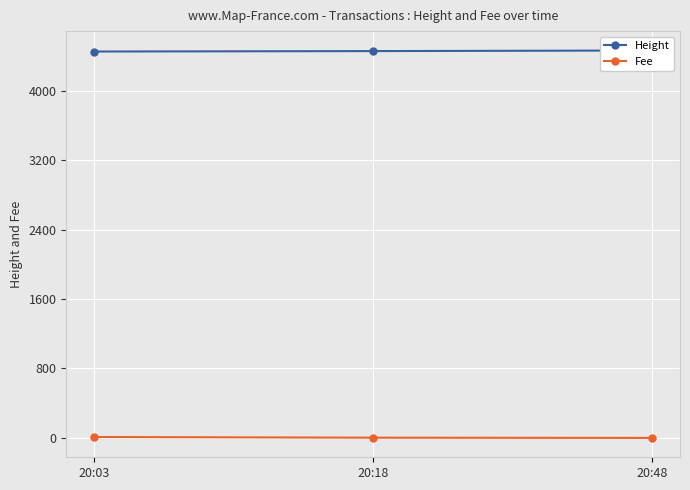

What is the difference between the maximum and minimum values in the Height series?

12.0